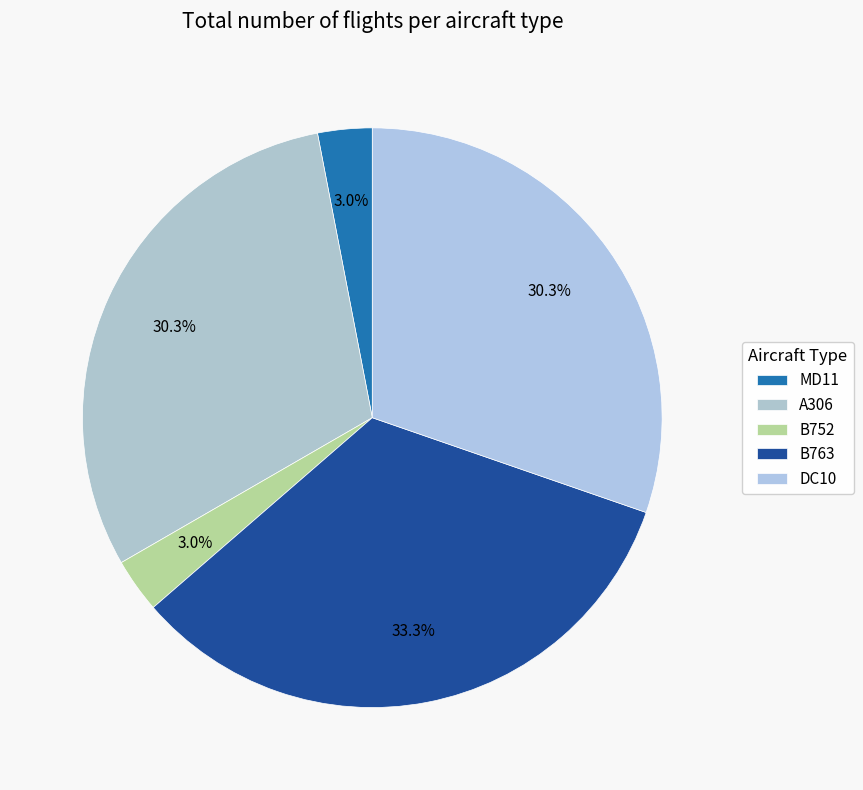

How many segments does this pie chart have?

5